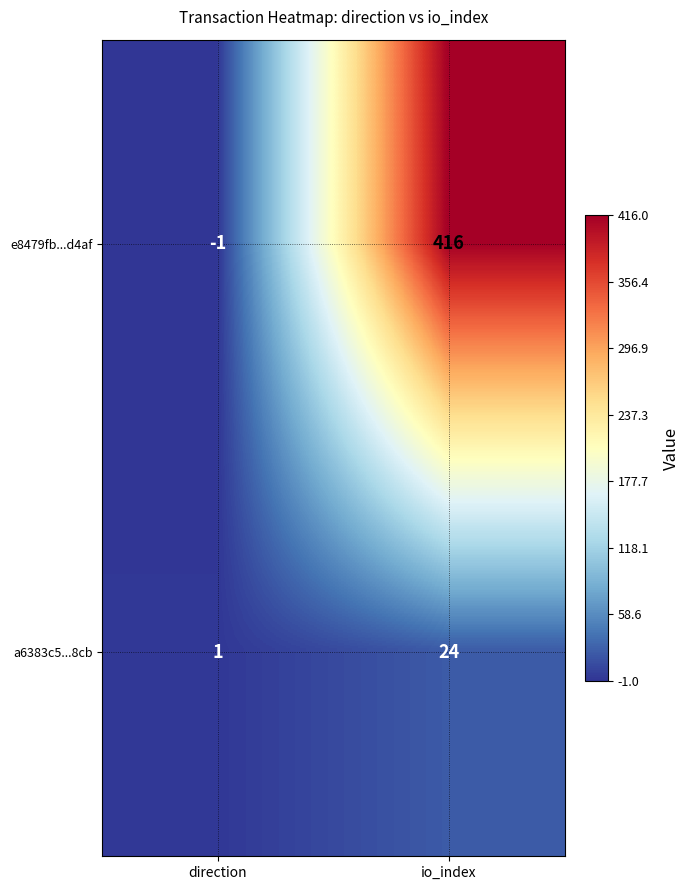

What is the minimum value shown in the chart?

-1